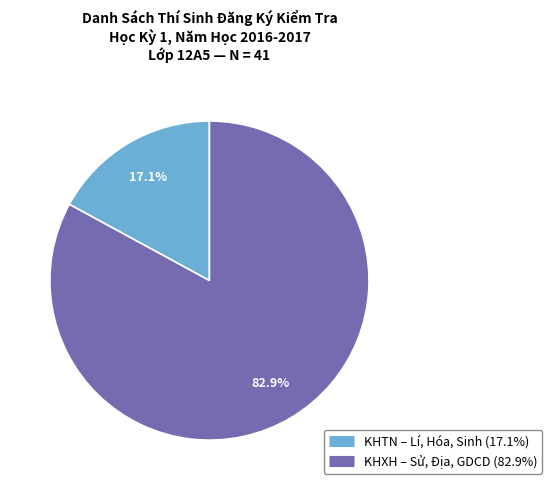

Is there any slice that represents more than half of the pie?

Yes